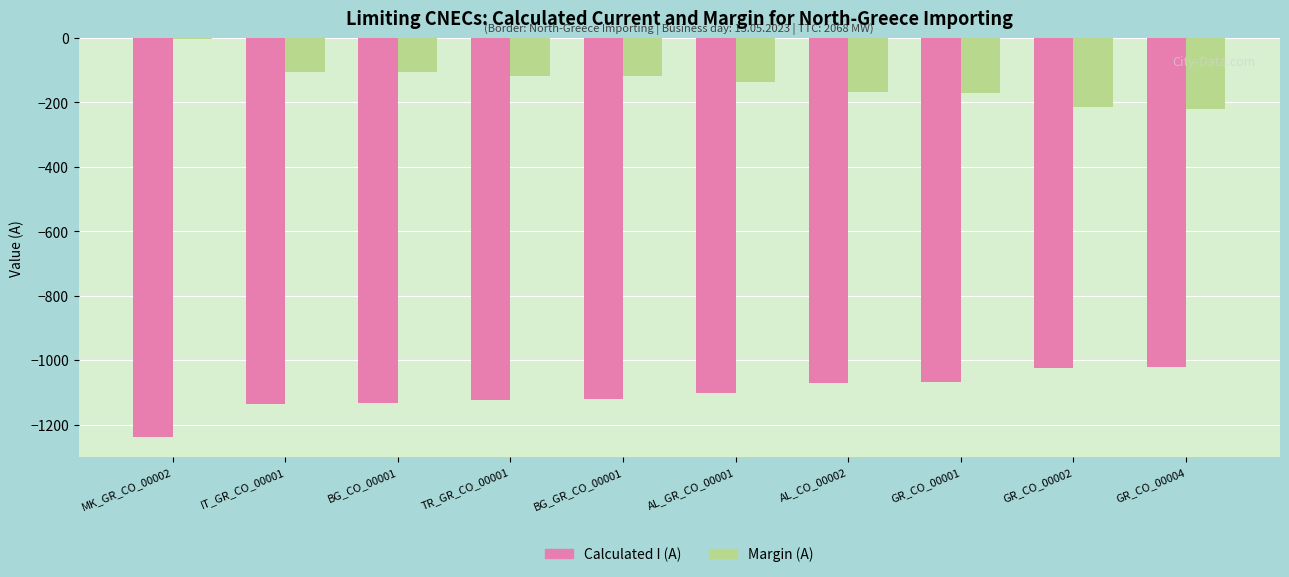

The value of Margin (A) at AL_CO_00002 is -169. True or false?

True